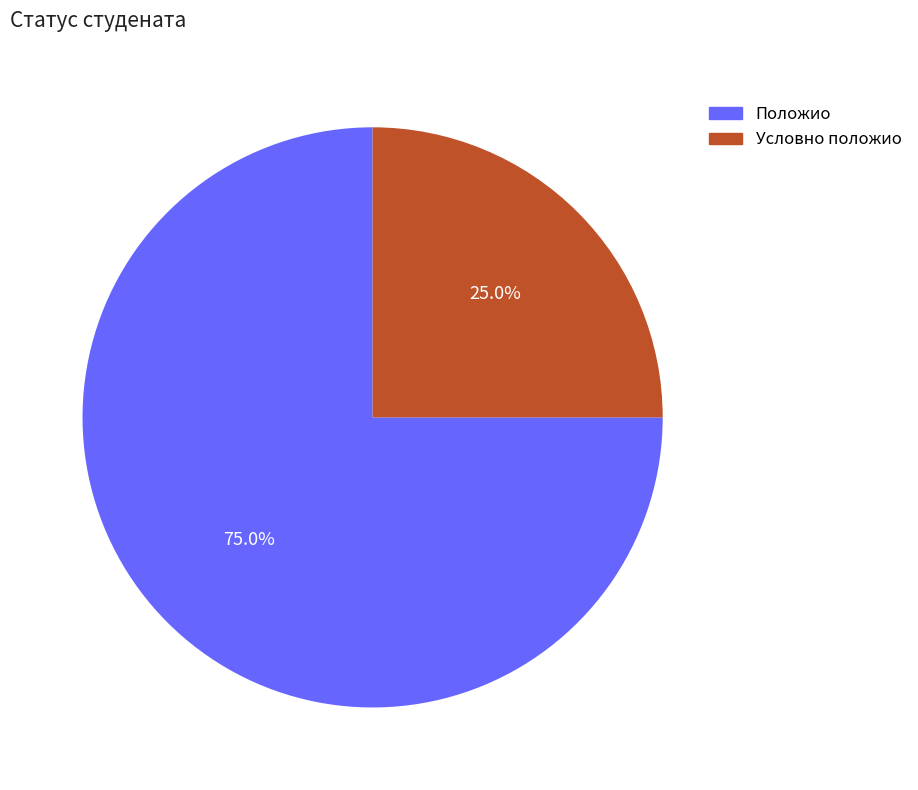

Approximately how many times larger is the value at Положио compared to Условно положио?

3.0